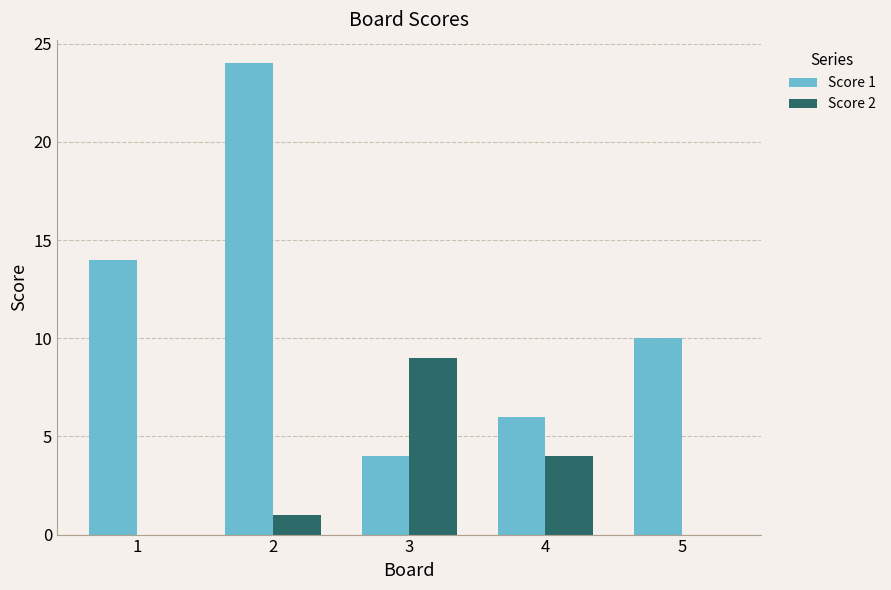

Reading left to right, extract all data points from this chart.

Score 1: 14	24	4	6	10
Score 2: 0	1	9	4	0